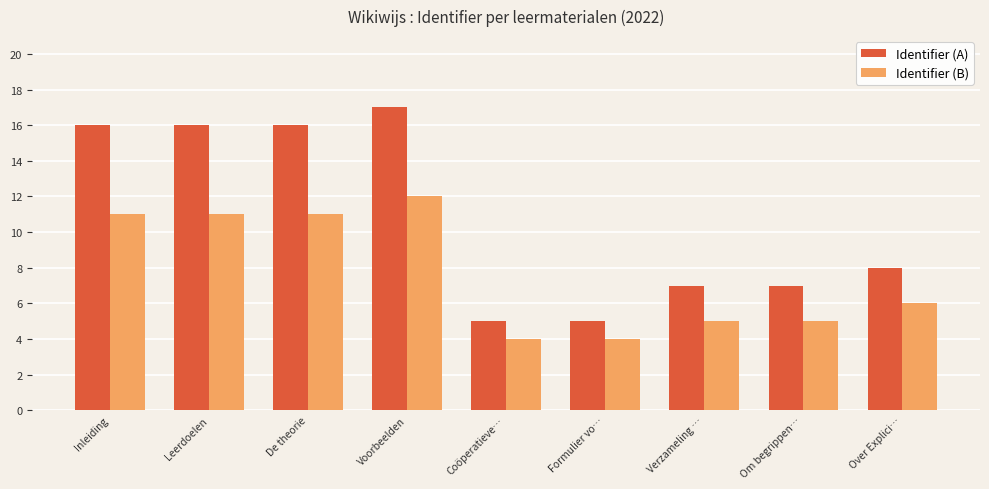

Is the value of Identifier (B) at Verzameling … greater than the value of Identifier (A) at De theorie?

No